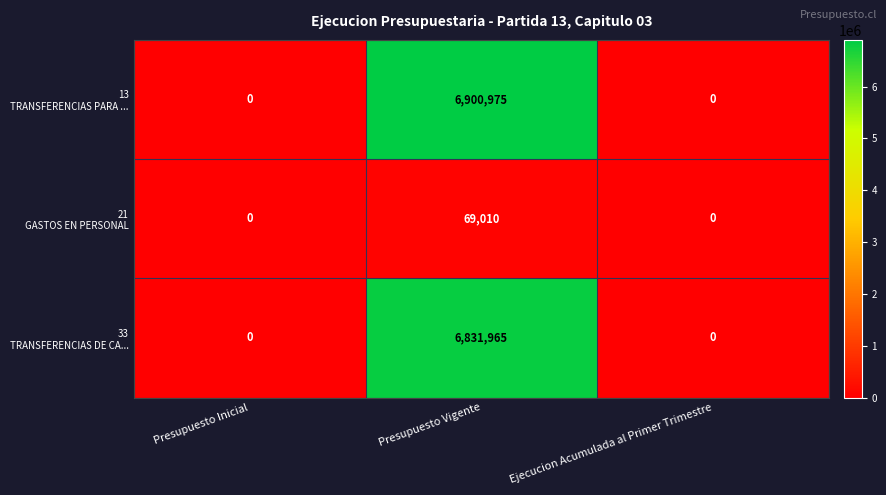

At which category is the sum across all series the highest?

Presupuesto Vigente